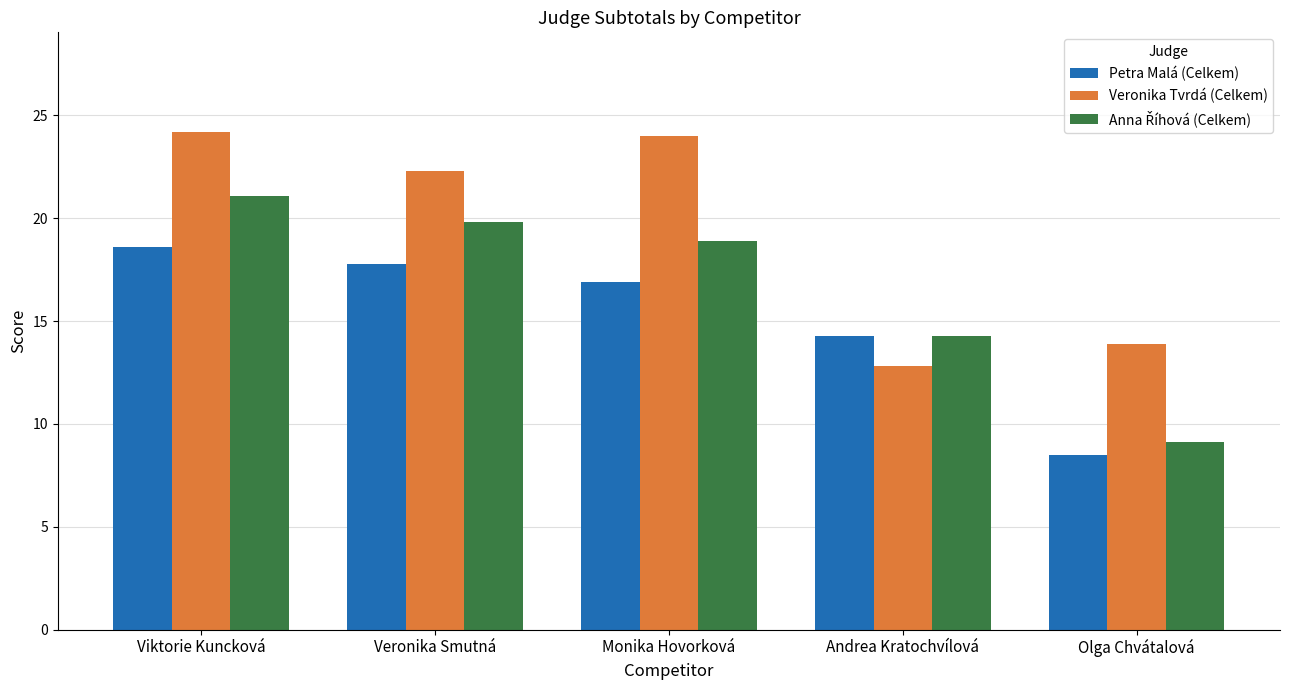

What is the smallest value displayed?

8.5